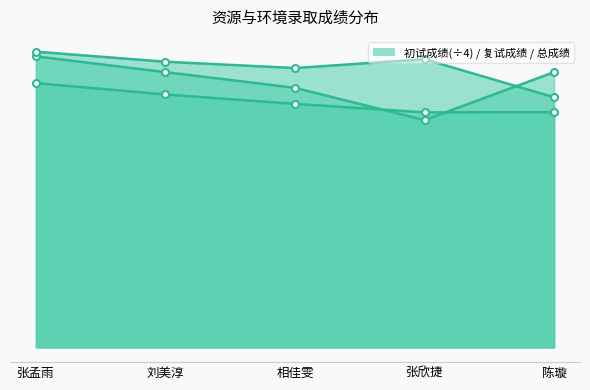

At which category does 复试成绩 reach its first local peak?

张欣捷